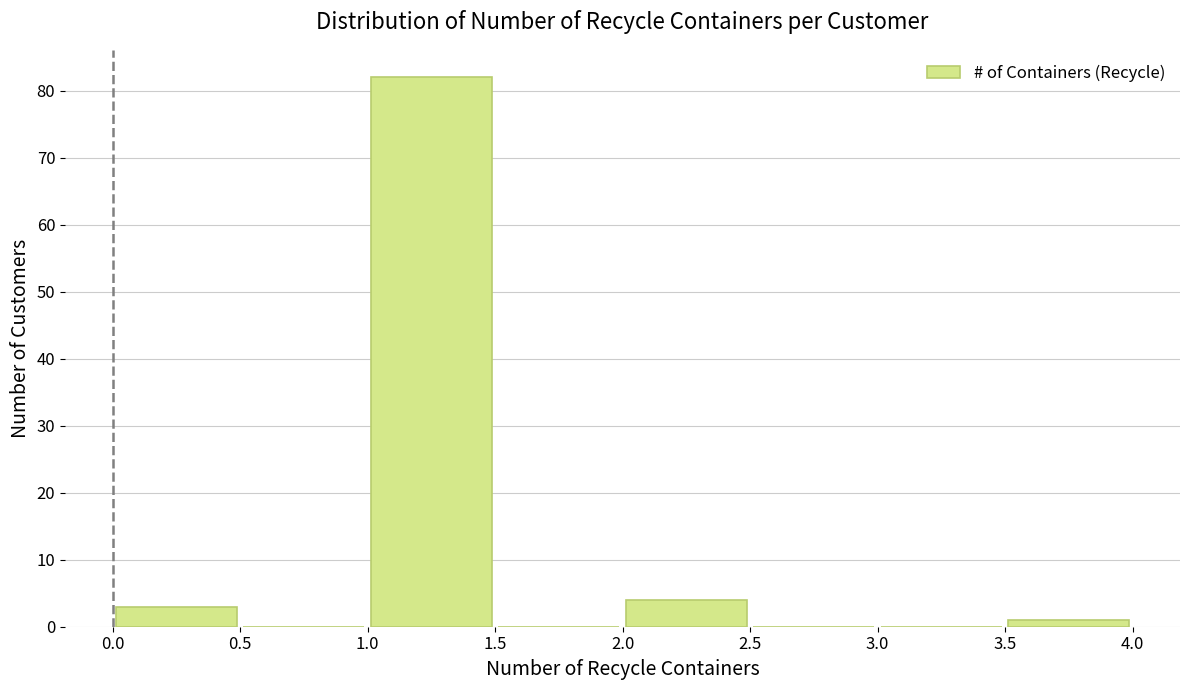

Over which range of the x-axis is the bar tallest?

1.0 to 1.5